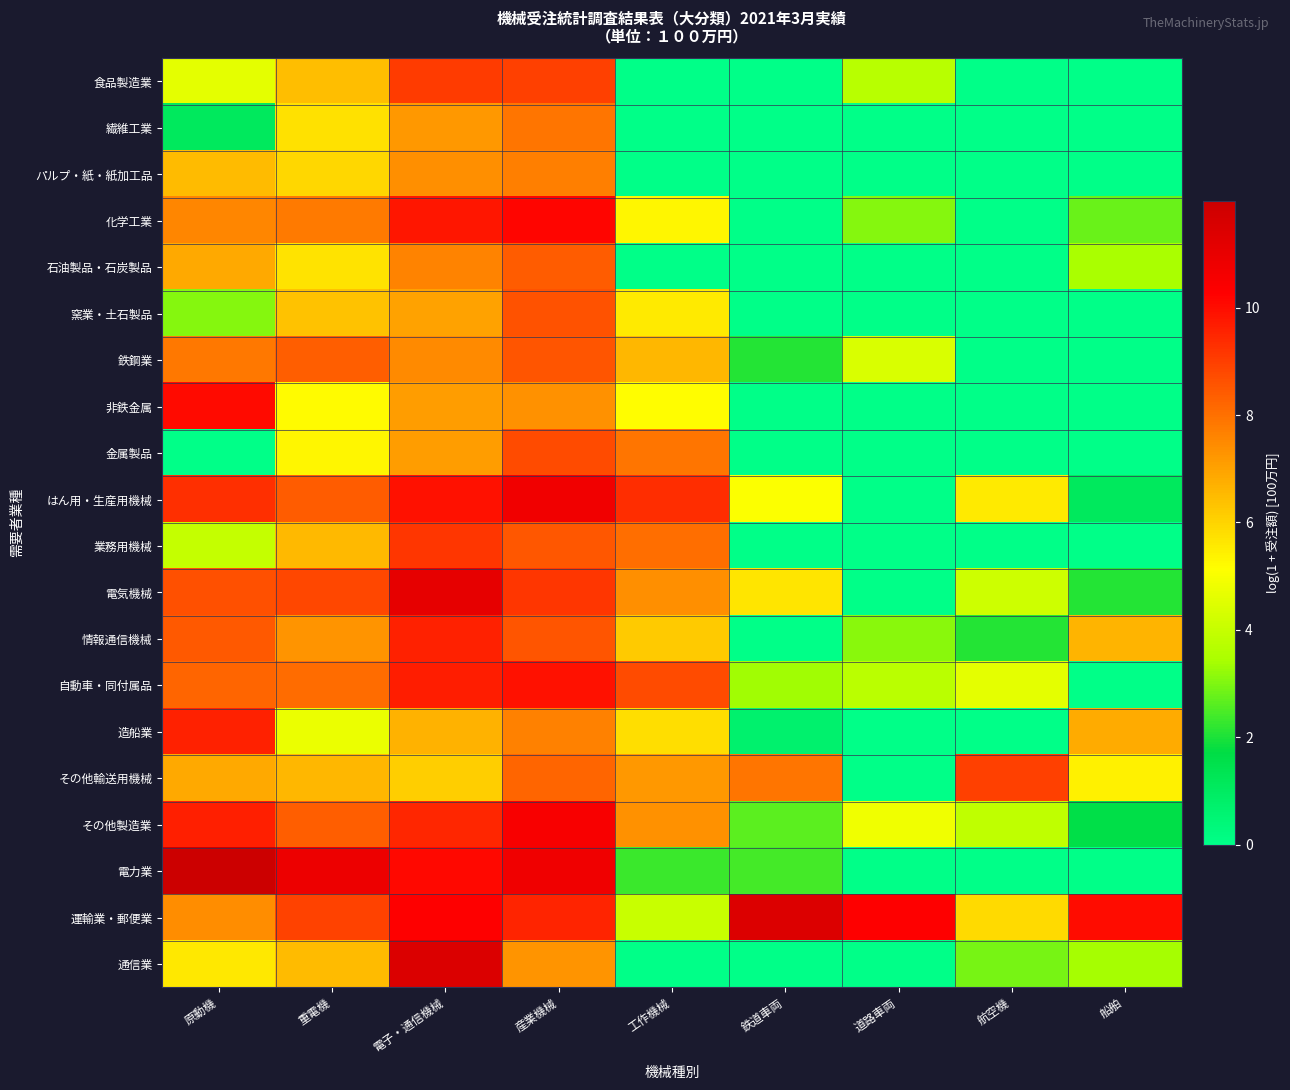

Between 原動機 and 産業機械, which is larger?

産業機械